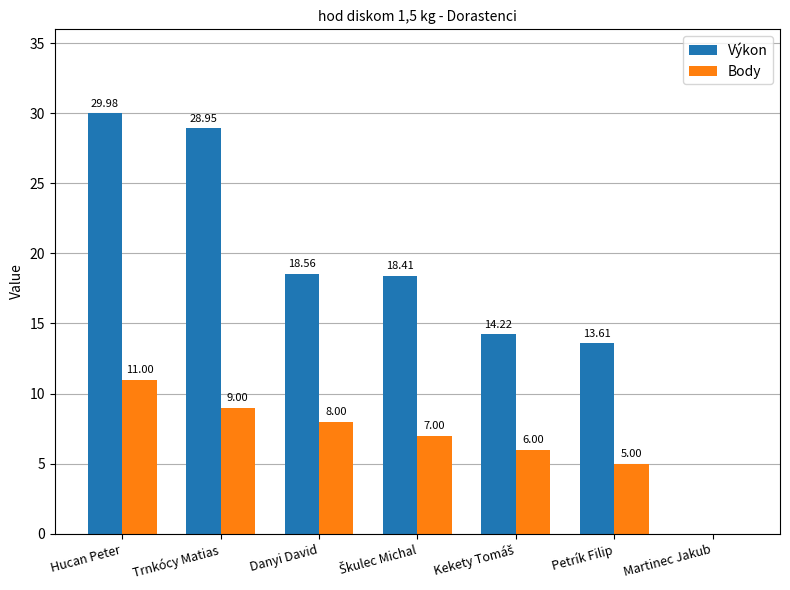

At which label does Výkon first exceed 18?

Hucan Peter